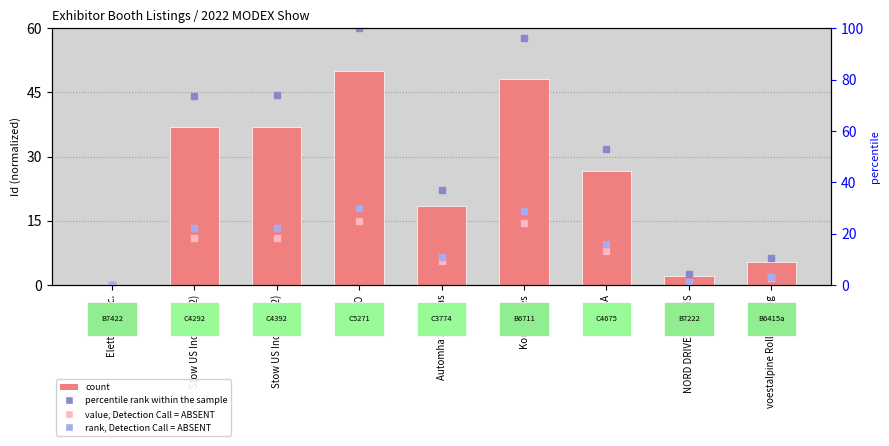

What is the sum of all count values?

224.2